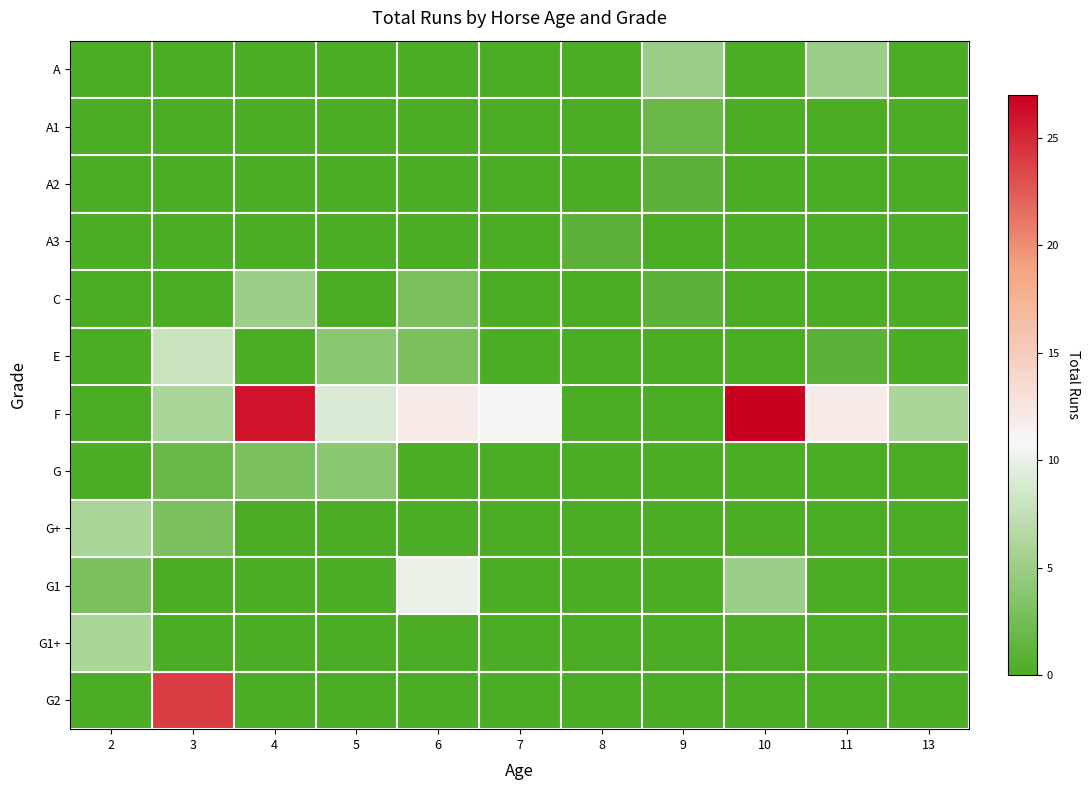

Reading right to left, what are all the values shown in this chart?

A: 13=0	11=5	10=0	9=5	8=0	7=0	6=0	5=0	4=0	3=0	2=0
A1: 13=0	11=0	10=0	9=2	8=0	7=0	6=0	5=0	4=0	3=0	2=0
A2: 13=0	11=0	10=0	9=1	8=0	7=0	6=0	5=0	4=0	3=0	2=0
A3: 13=0	11=0	10=0	9=0	8=1	7=0	6=0	5=0	4=0	3=0	2=0
C: 13=0	11=0	10=0	9=1	8=0	7=0	6=3	5=0	4=5	3=0	2=0
E: 13=0	11=1	10=0	9=0	8=0	7=0	6=3	5=4	4=0	3=8	2=0
F: 13=6	11=12	10=27	9=0	8=0	7=11	6=12	5=9	4=26	3=6	2=0
G: 13=0	11=0	10=0	9=0	8=0	7=0	6=0	5=4	4=3	3=2	2=0
G+: 13=0	11=0	10=0	9=0	8=0	7=0	6=0	5=0	4=0	3=3	2=6
G1: 13=0	11=0	10=5	9=0	8=0	7=0	6=10	5=0	4=0	3=0	2=3
G1+: 13=0	11=0	10=0	9=0	8=0	7=0	6=0	5=0	4=0	3=0	2=6
G2: 13=0	11=0	10=0	9=0	8=0	7=0	6=0	5=0	4=0	3=24	2=0